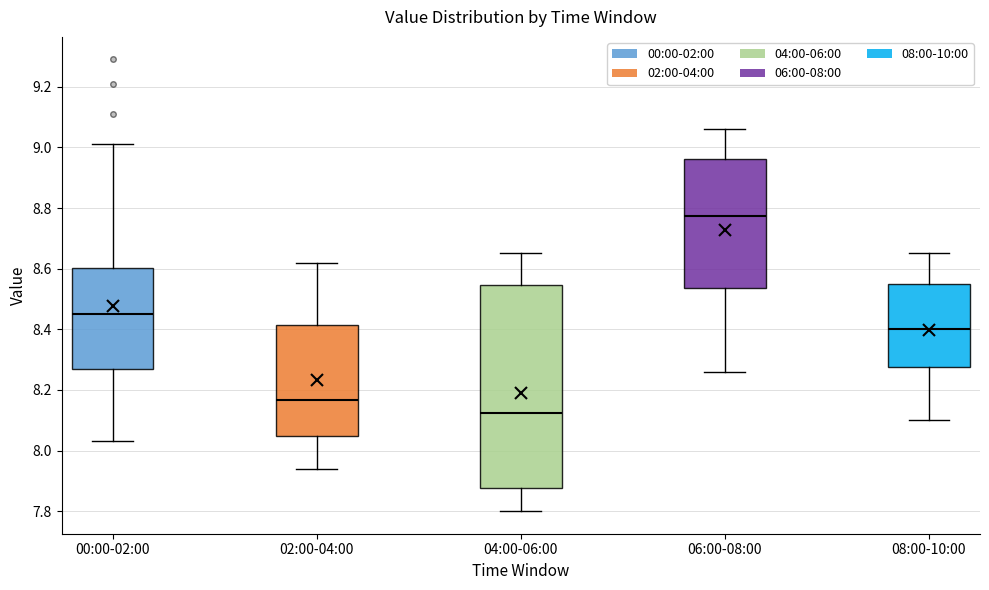

Where does the median line of the box for 00:00-02:00 sit on the y-axis? The values are not printed on the chart, so give them approximately, as read against the axis.

8.46